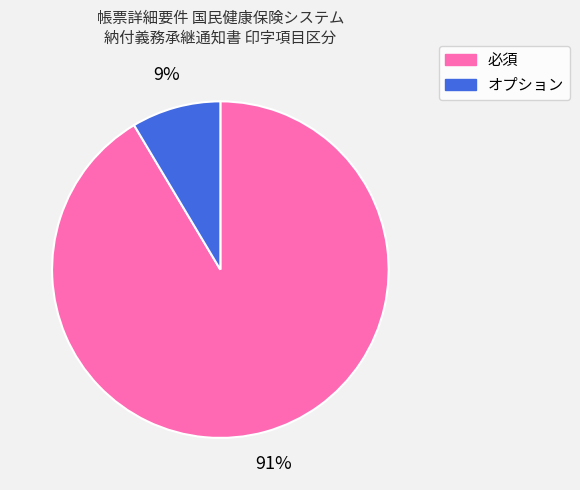

Count the number of slices in the pie.

2